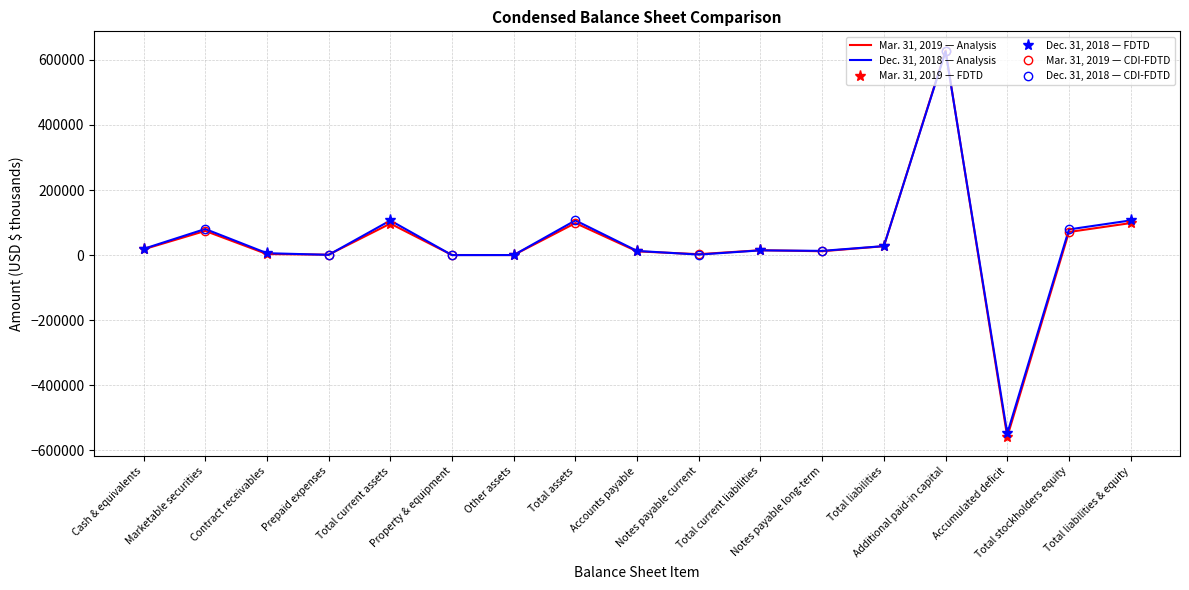

Is the value of Mar. 31, 2019 at Marketable securities greater than the value of Dec. 31, 2018 at Additional paid-in capital?

No